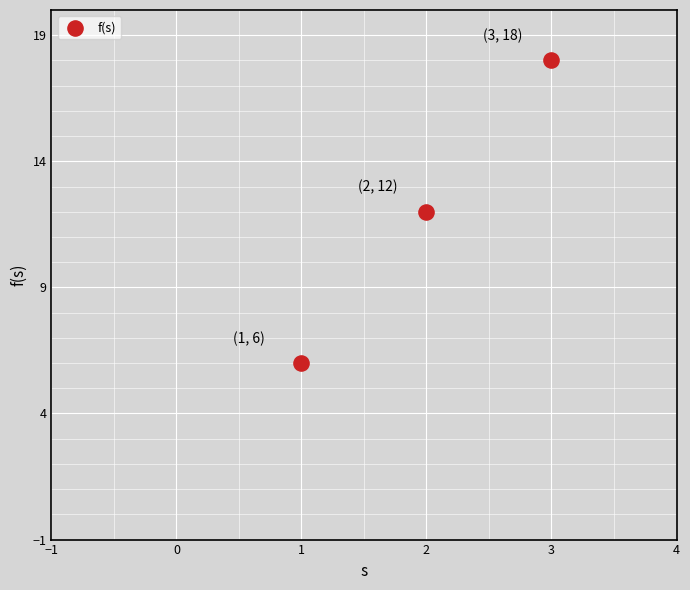

What is the average Y value?

12